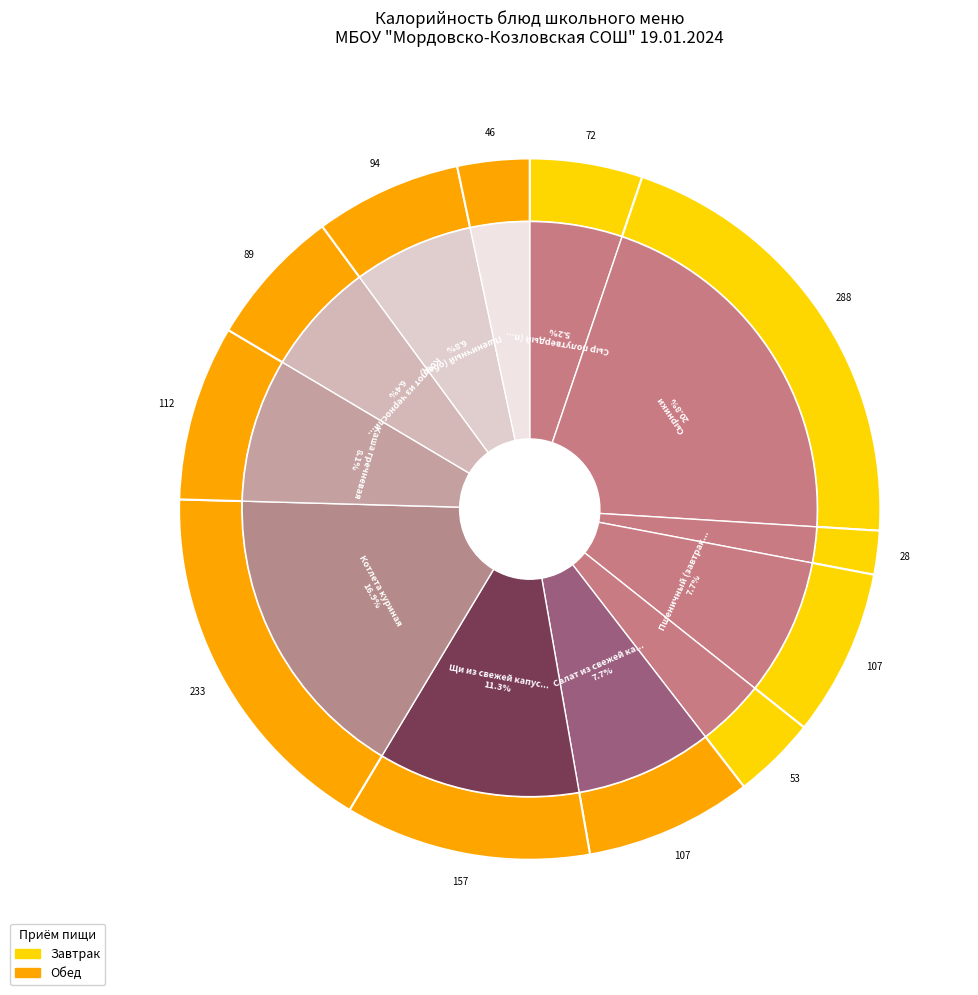

To the nearest percent, what is the combined percentage of Сыр полутвердый (порциями) and Салат из свежей капусты с морковью?

13%